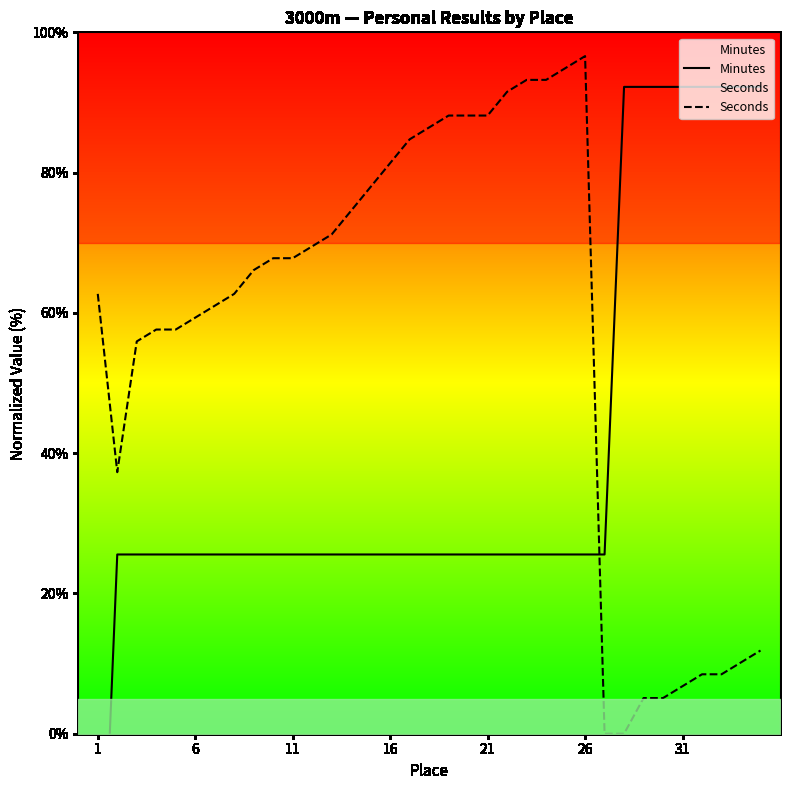

Is it true that Seconds equals 50.3 at 21?

False